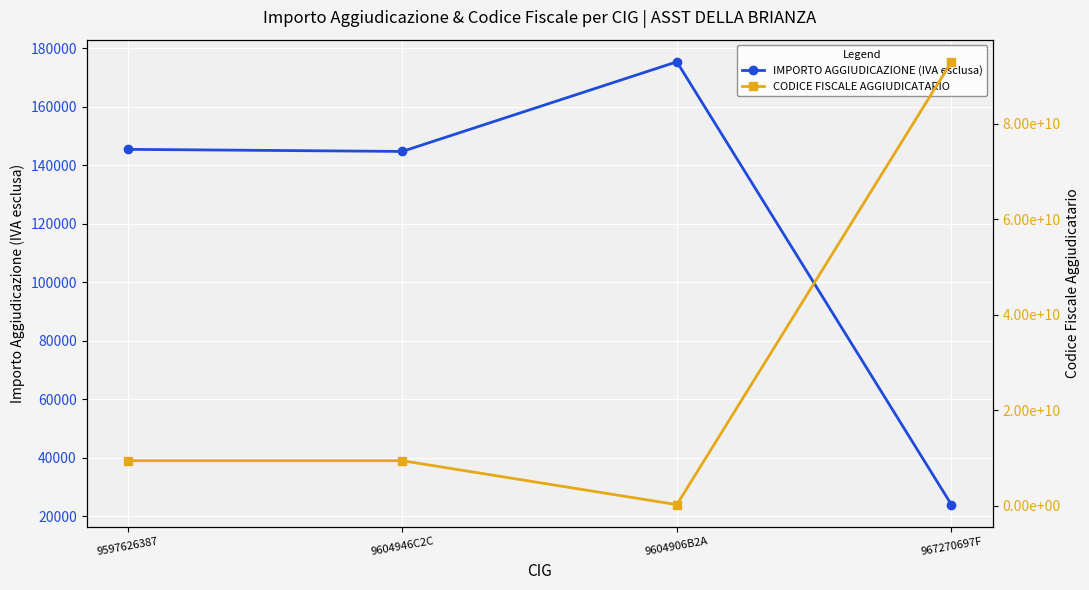

At 9604906B2A, list the series in order from smallest to largest.

IMPORTO AGGIUDICAZIONE (IVA esclusa), CODICE FISCALE AGGIUDICATARIO